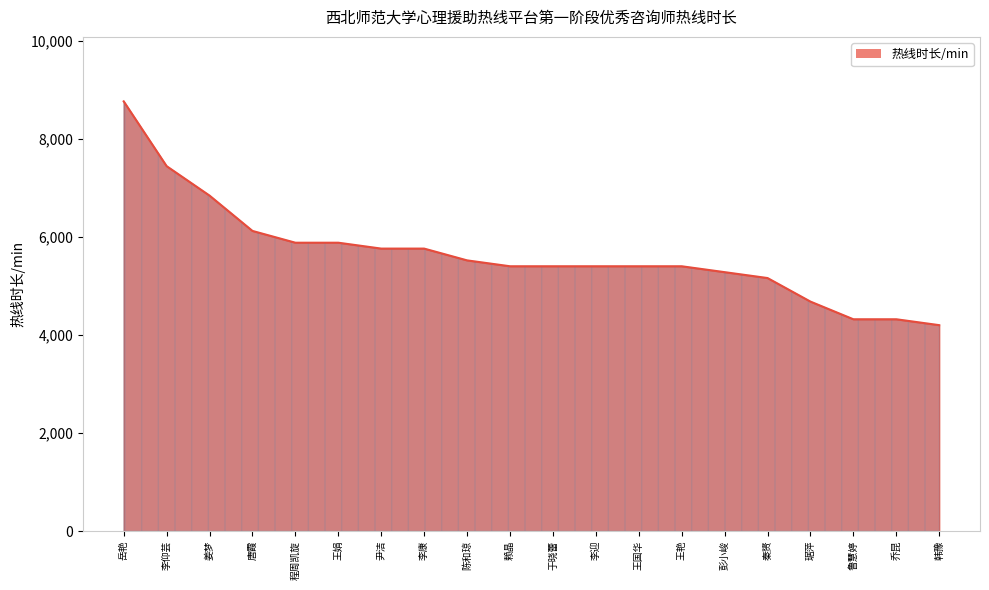

What value does the data have at 乔昆, to the nearest 10?

4320